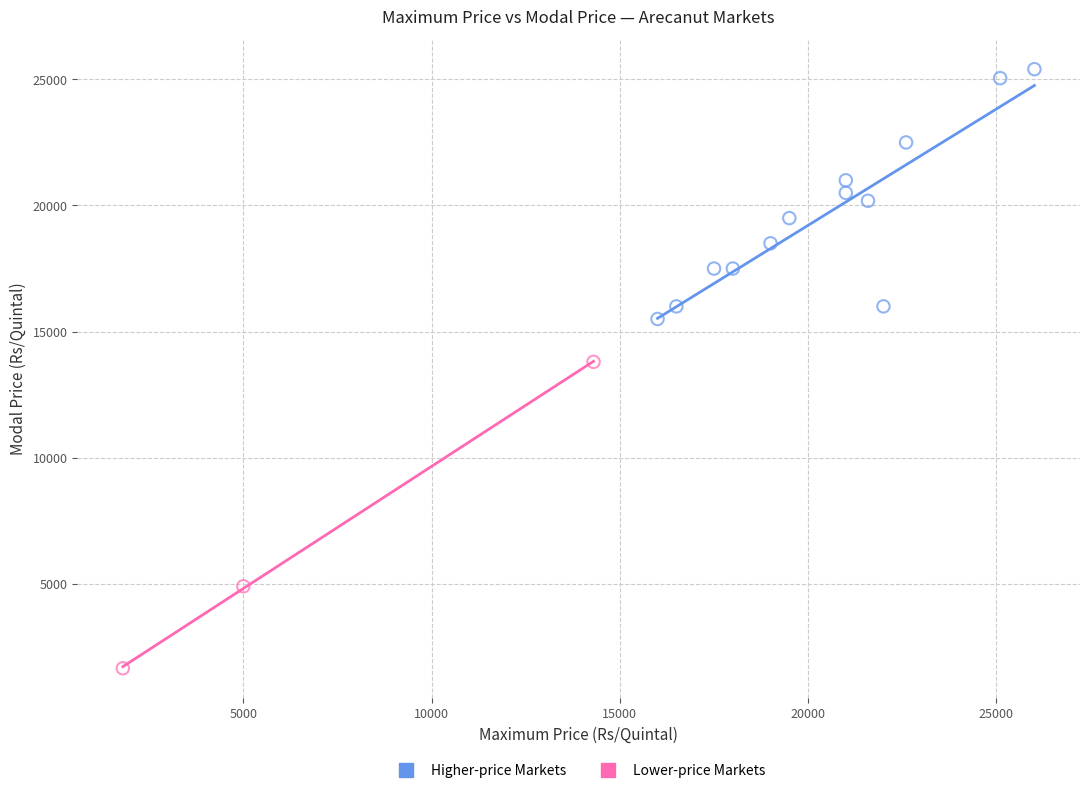

Which series has the largest Y range (max minus min)?

Lower-price Markets